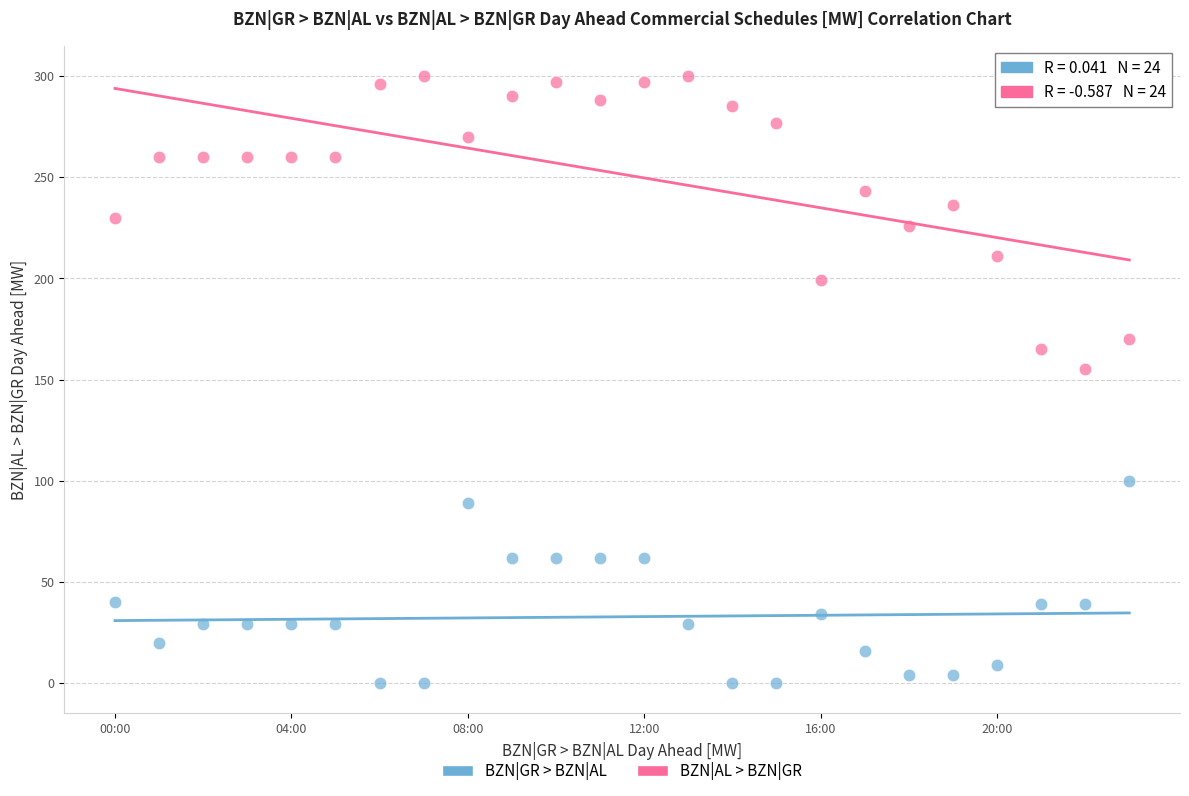

Across all data points, what is the range of Y values (max minus min)?

300